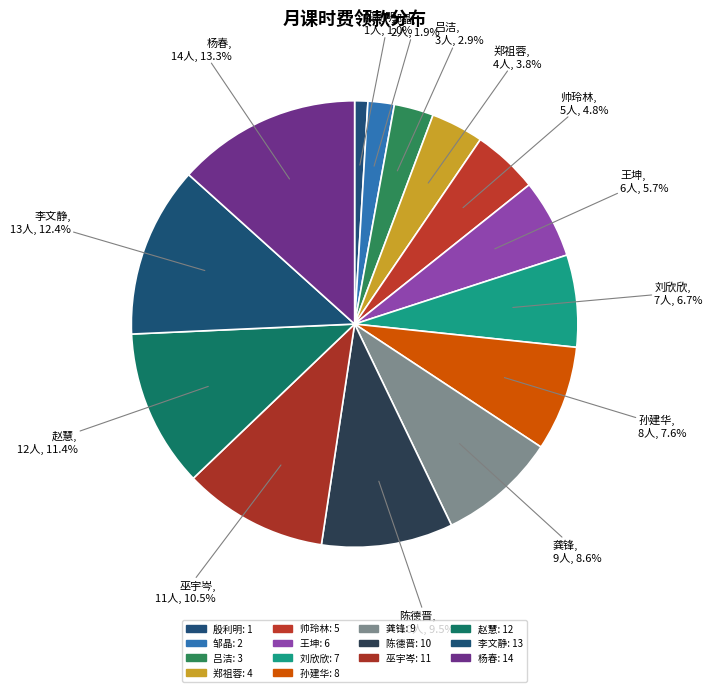

To the nearest percent, what is the difference between the 杨春 and 帅玲林 slice percentages?

9%